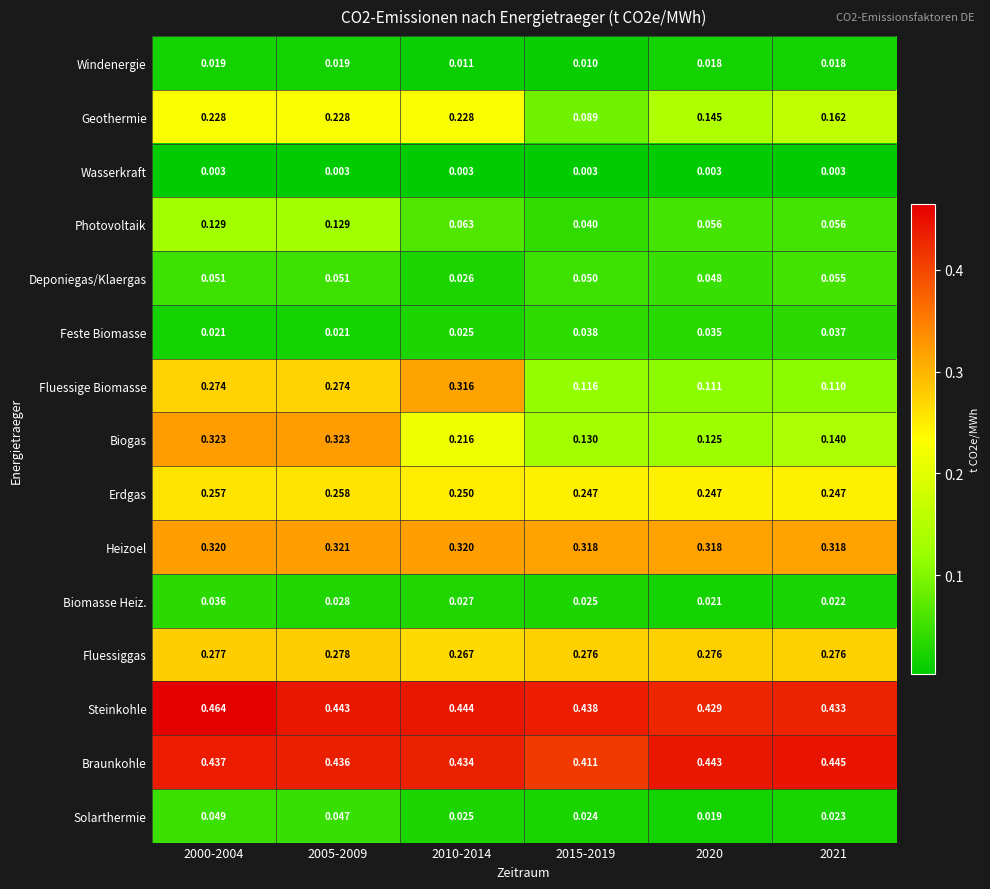

Which series has the largest range (max minus min)?

Fluessige Biomasse